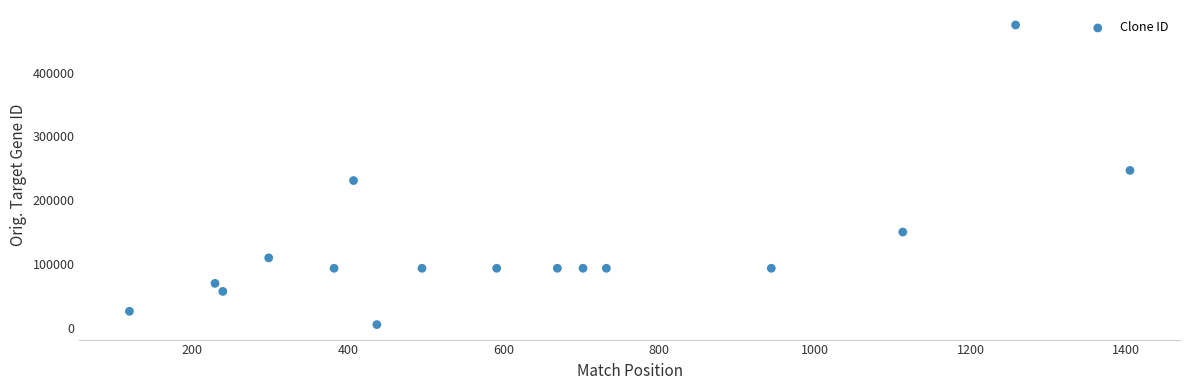

What is the range of Y values (max minus min)?

468945